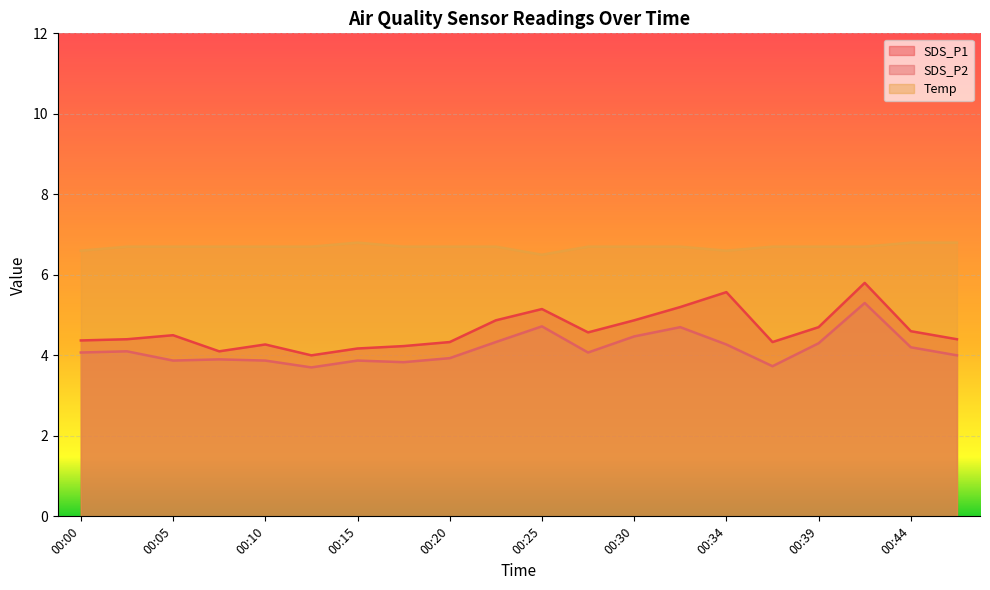

How many Temp values are between 6 and 7?

20